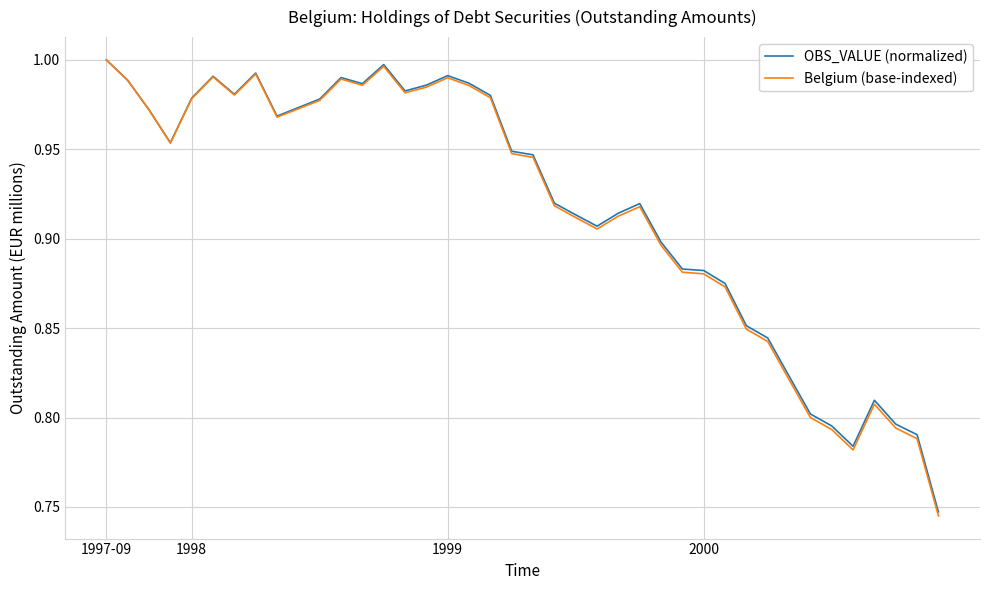

Which series has the widest spread of values?

Belgium (base-indexed)